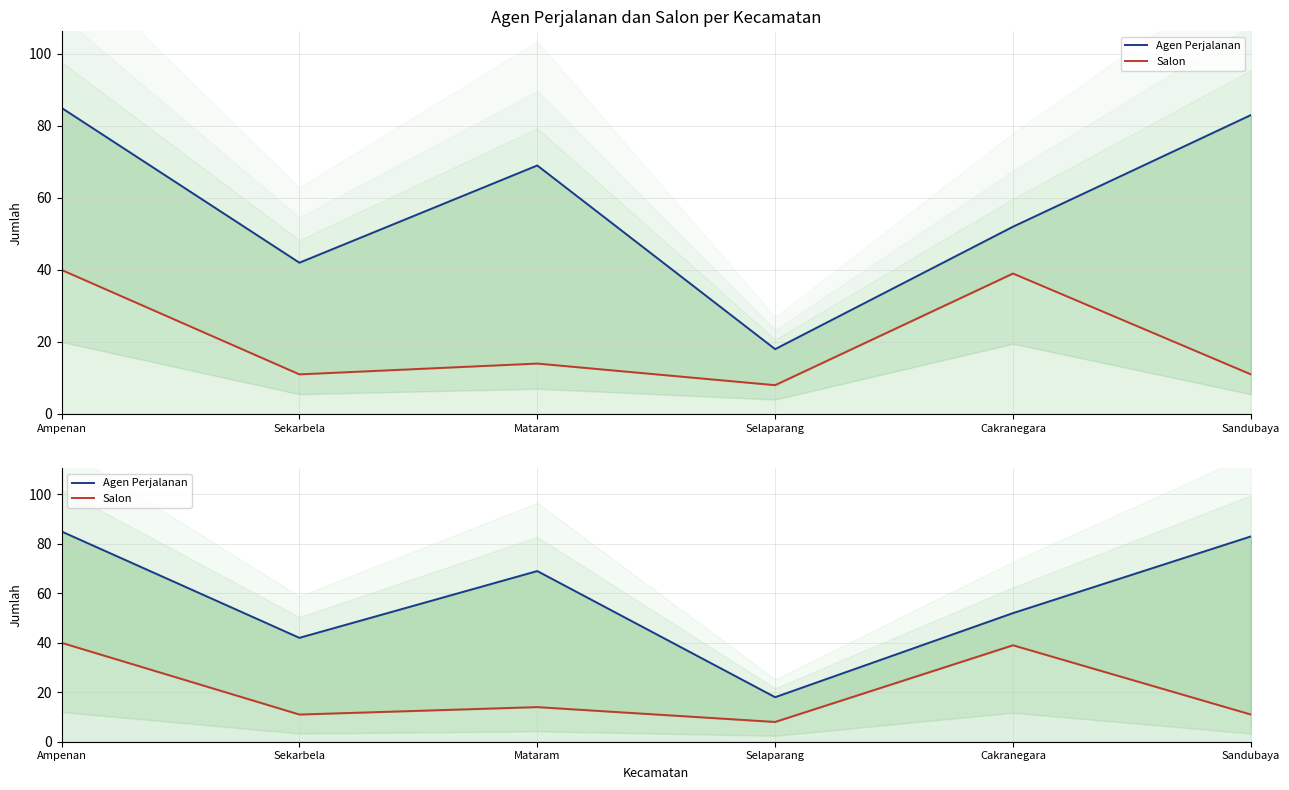

What is the difference between the Agen Perjalanan values at Ampenan and Selaparang?

67